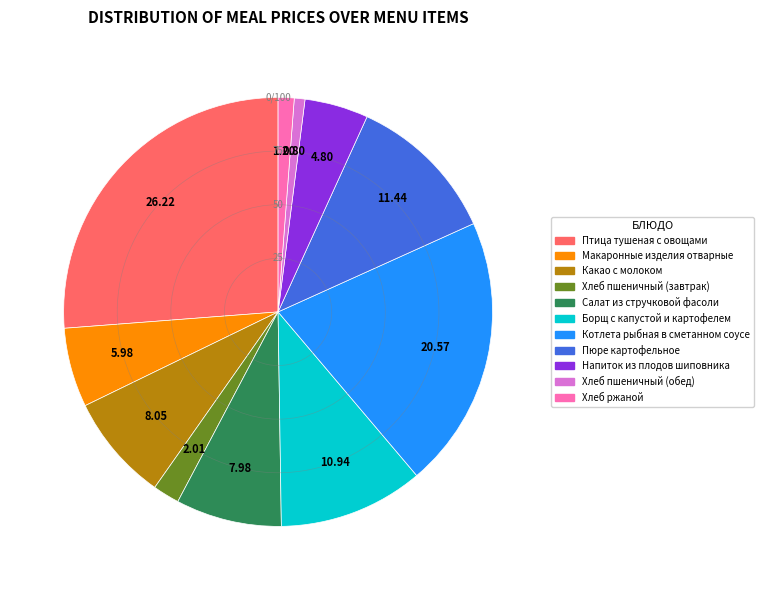

Is the sum of Птица тушеная с овощами and Пюре картофельное greater than half?

No